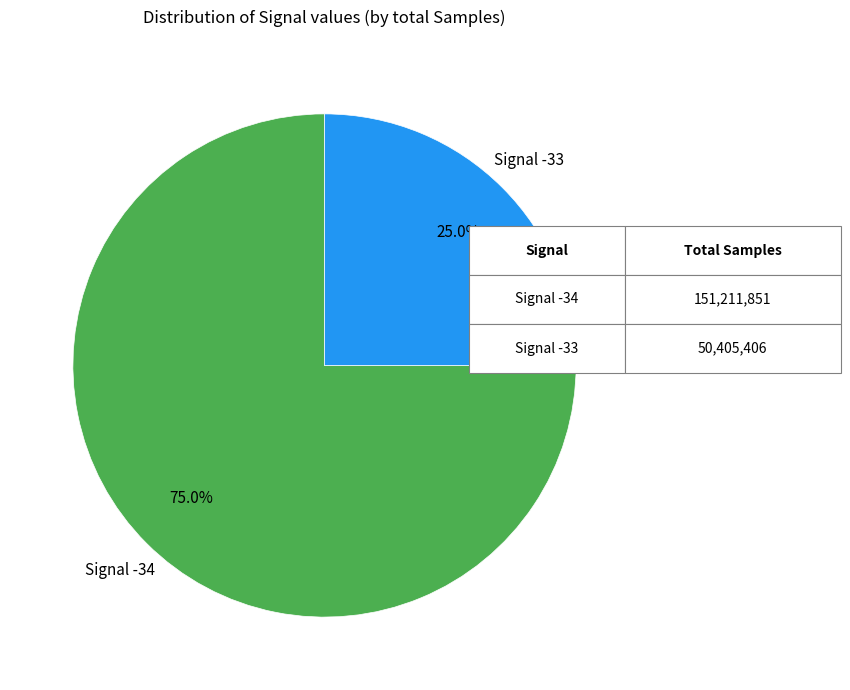

Is there a majority slice in this chart?

Yes